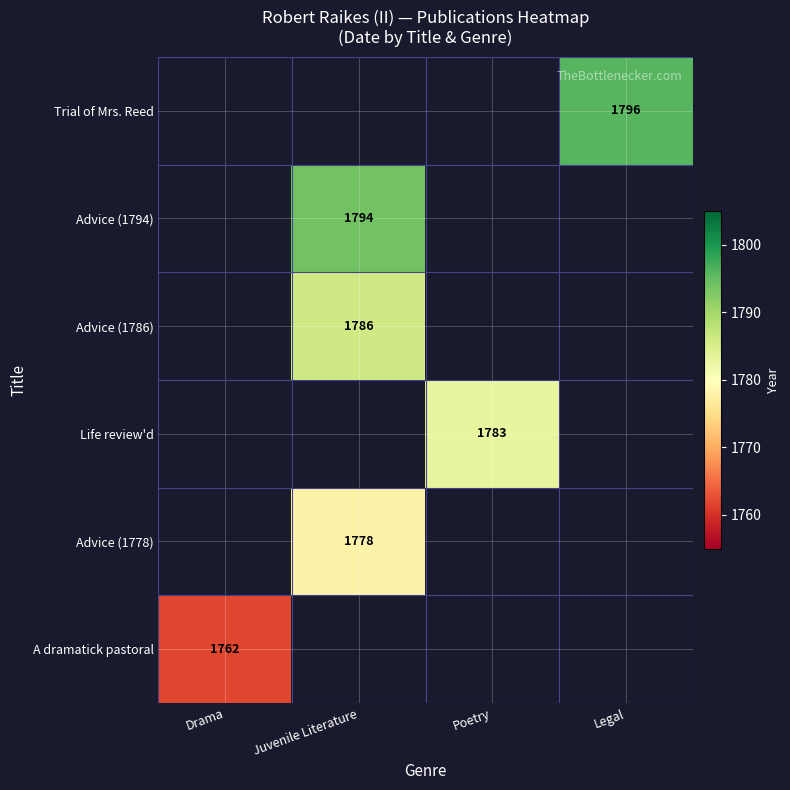

How many data points does each series have?

4